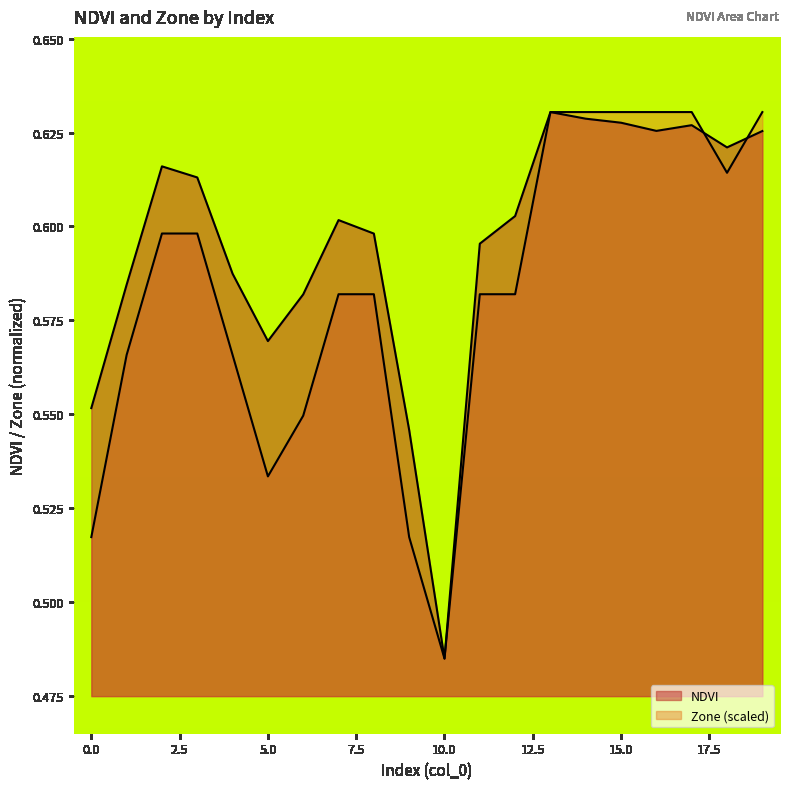

Does the chart display data point markers on the line(s)?

No